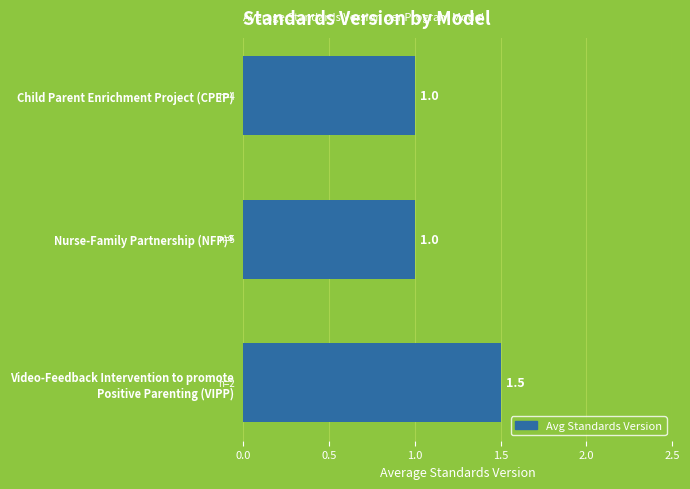

What is the difference between the maximum and minimum values?

0.5